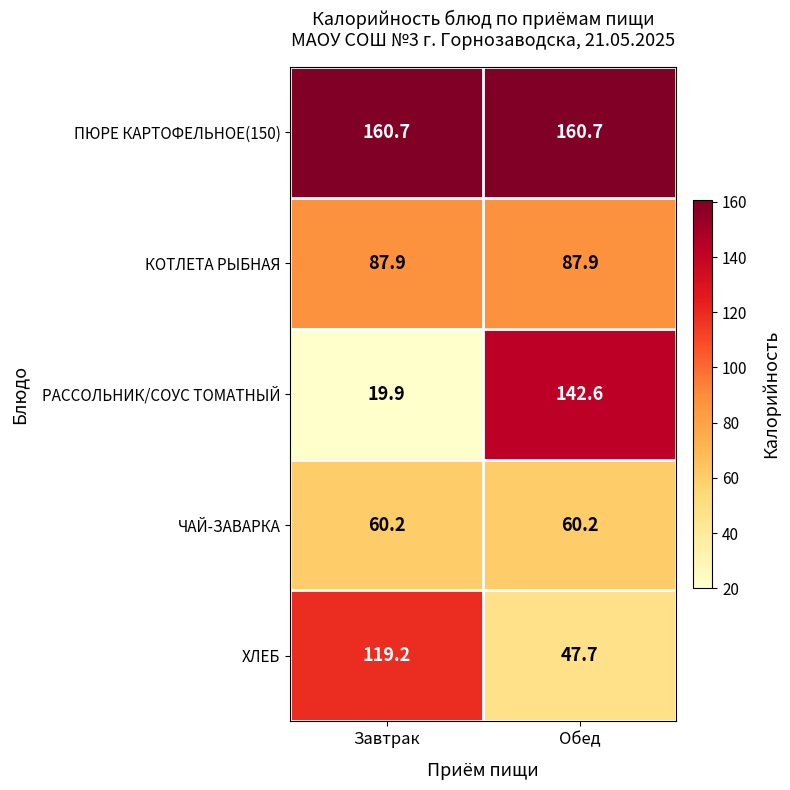

What is the average value of the ЧАЙ-ЗАВАРКА series?

60.2